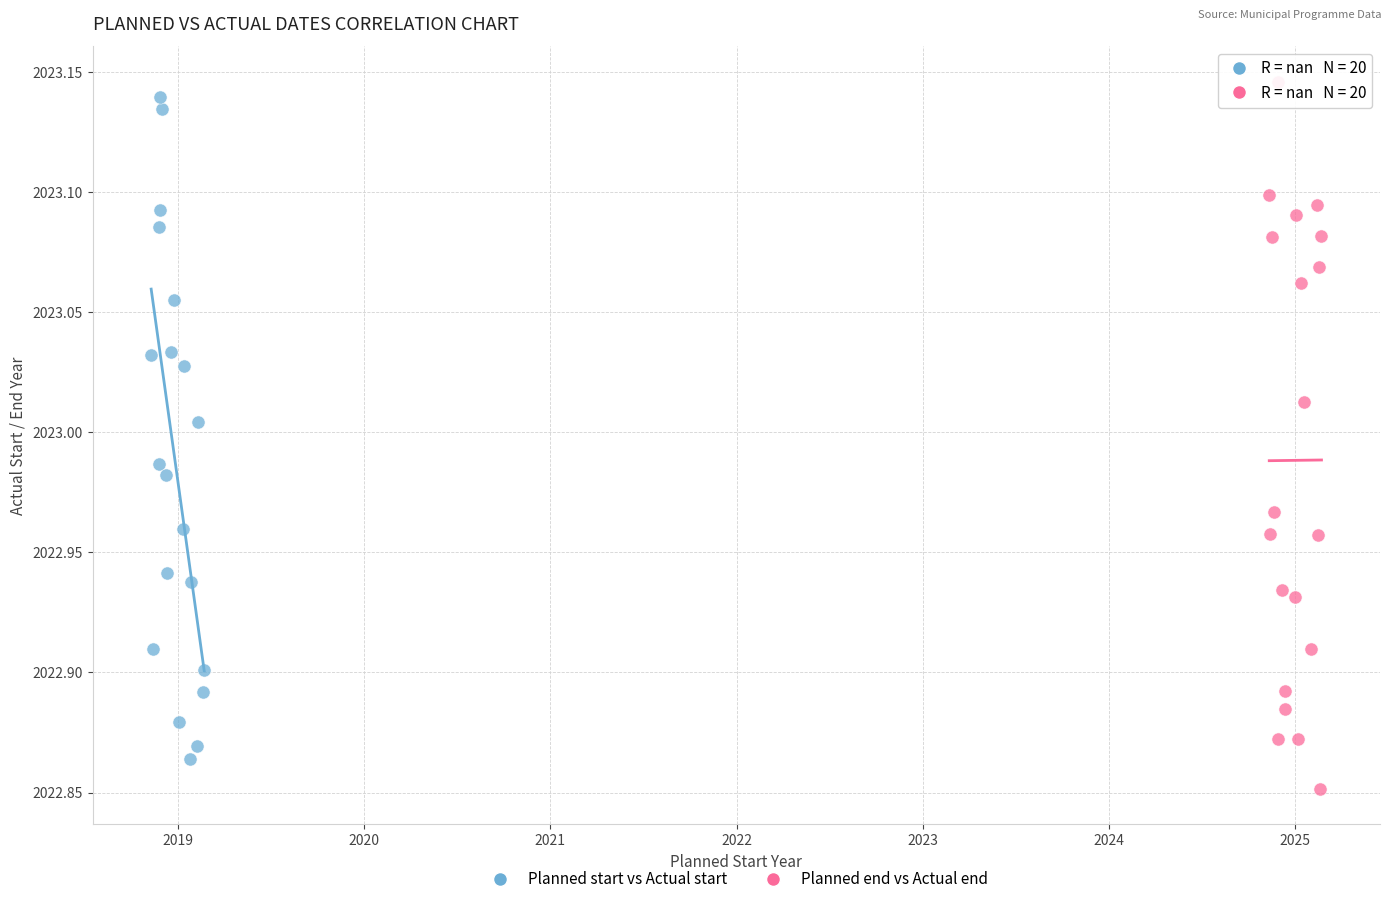

Which series contains the lowest Y value?

Planned end vs Actual end